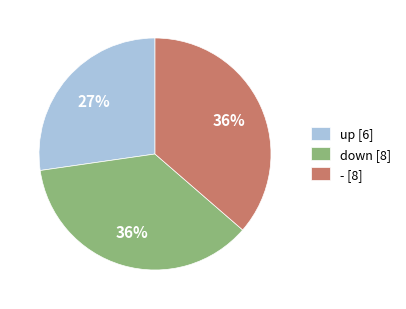

Is it true that up is 40% of the pie?

False